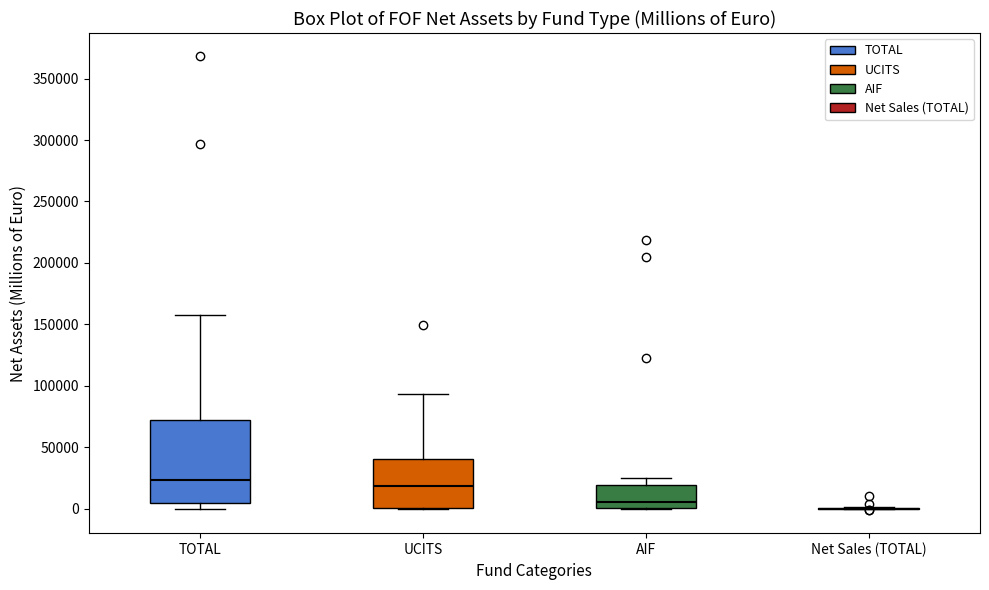

Which box is the tallest, from its lower edge to its upper edge?

TOTAL